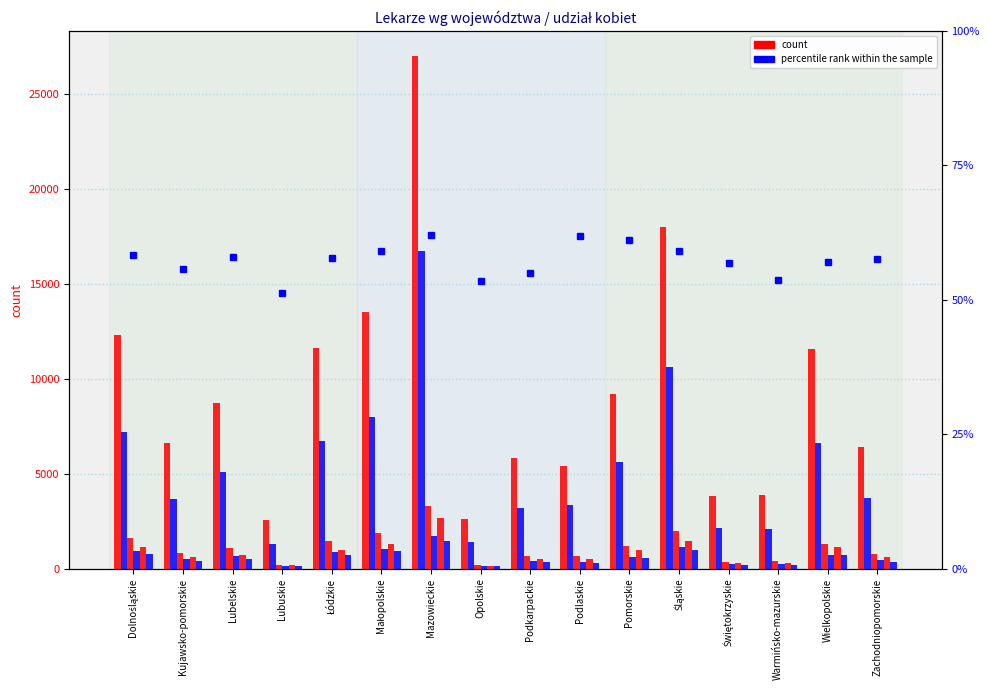

Reading right to left, list all the values displayed in this chart.

Lekarze_razem: 6417	11592	3907	3813	17969	9208	5387	5844	2600	26964	13535	11644	2543	8741	6641	12329
w_tym_kobiety: 3701	6606	2101	2164	10609	5625	3333	3214	1392	16719	8000	6738	1302	5073	3695	7196
Lekarze_poniżej_35_lat_kobiety: 762	1302	396	367	2011	1219	663	684	214	3283	1890	1477	202	1115	827	1618
Lekarze_poniżej_35_lat_mężczyźni: 480	744	259	260	1171	628	376	426	142	1700	1034	881	141	689	521	950
Lekarze_35_44_lata_kobiety: 613	1126	305	300	1480	994	508	490	168	2649	1314	976	180	746	611	1159
Lekarze_35_44_lata_mężczyźni: 344	740	206	213	980	570	281	338	130	1476	934	707	133	502	421	800